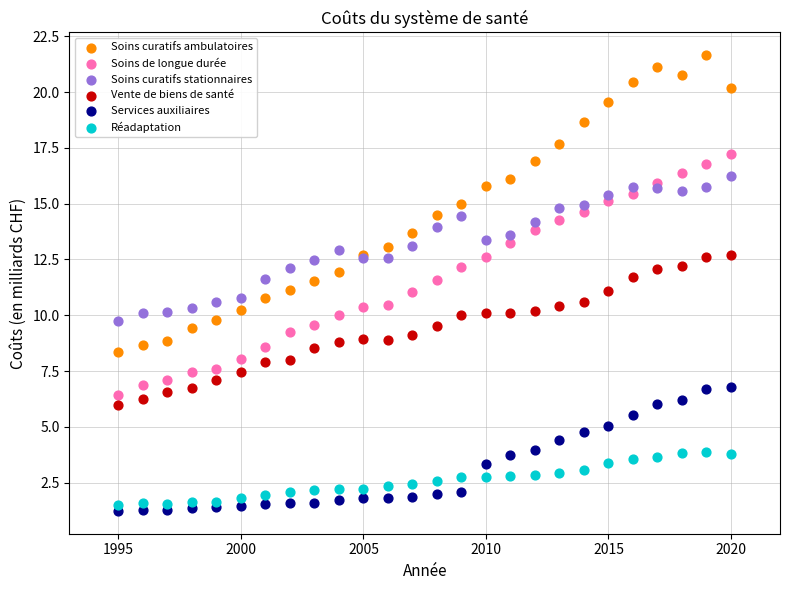

Which series has the largest Y range (max minus min)?

Soins curatifs ambulatoires